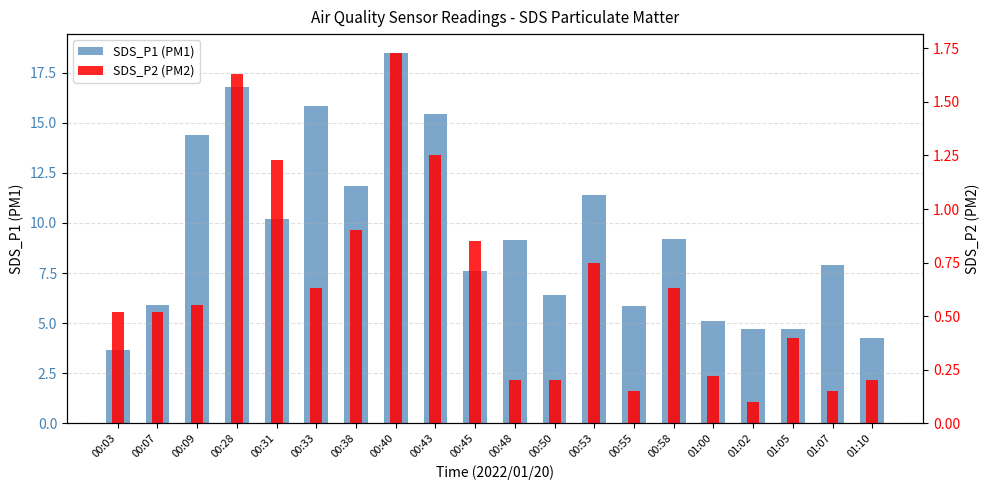

What is the total value across all series at 01:10?

4.5